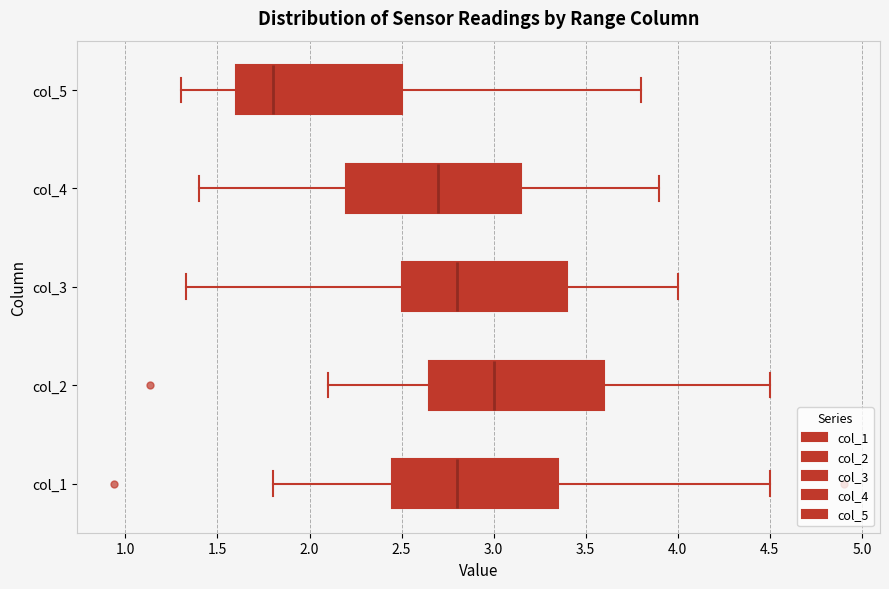

Which box's median line is the furthest to the right?

col_2